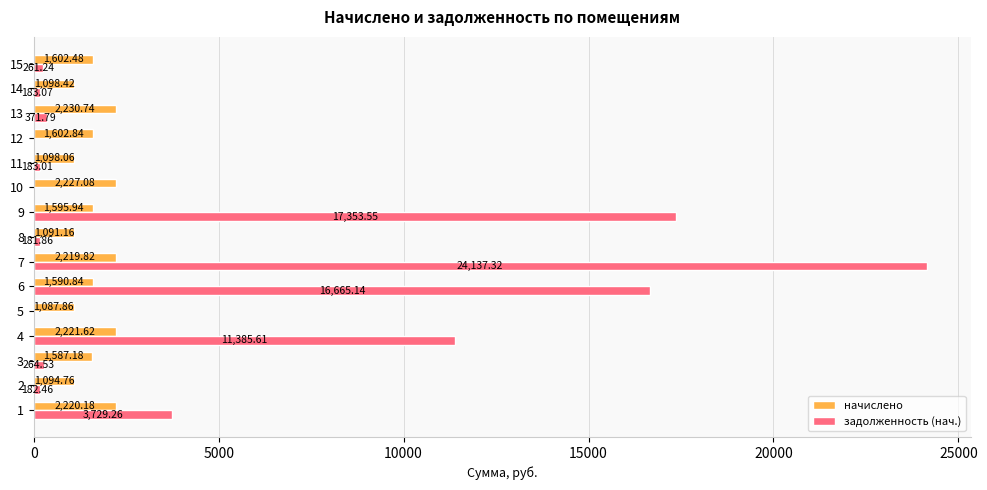

What is the approximate value of начислено at 12?

1602.8